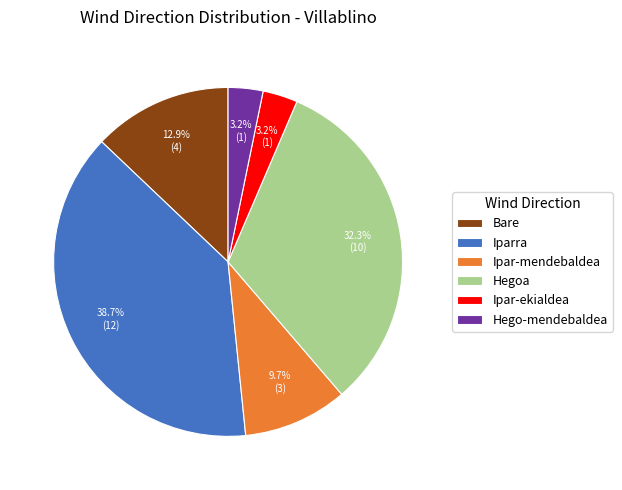

What is the ratio of the value at Iparra to the value at Ipar-mendebaldea?

4.0